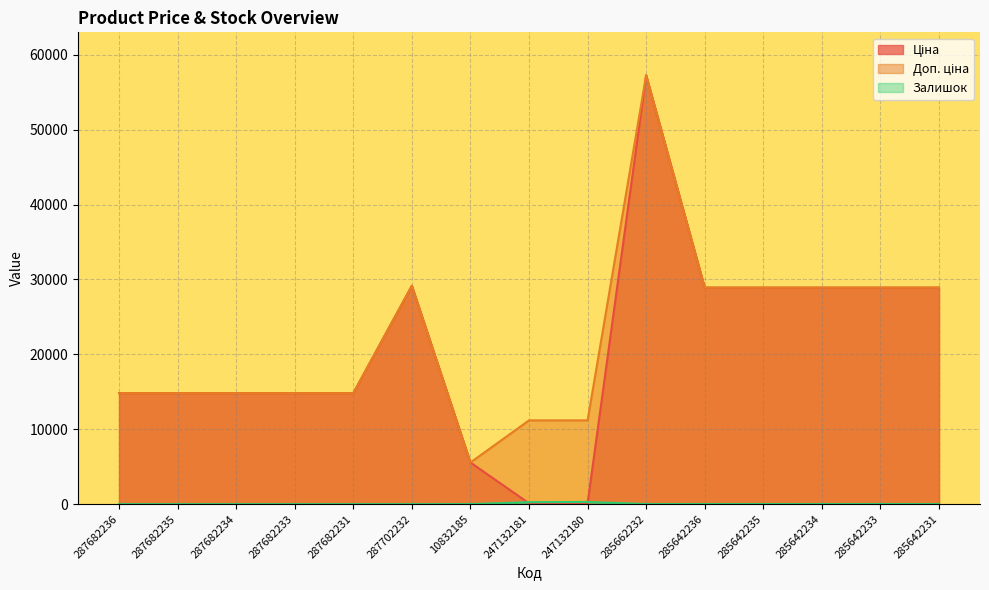

Which category has the highest value in the Залишок series?

247132180